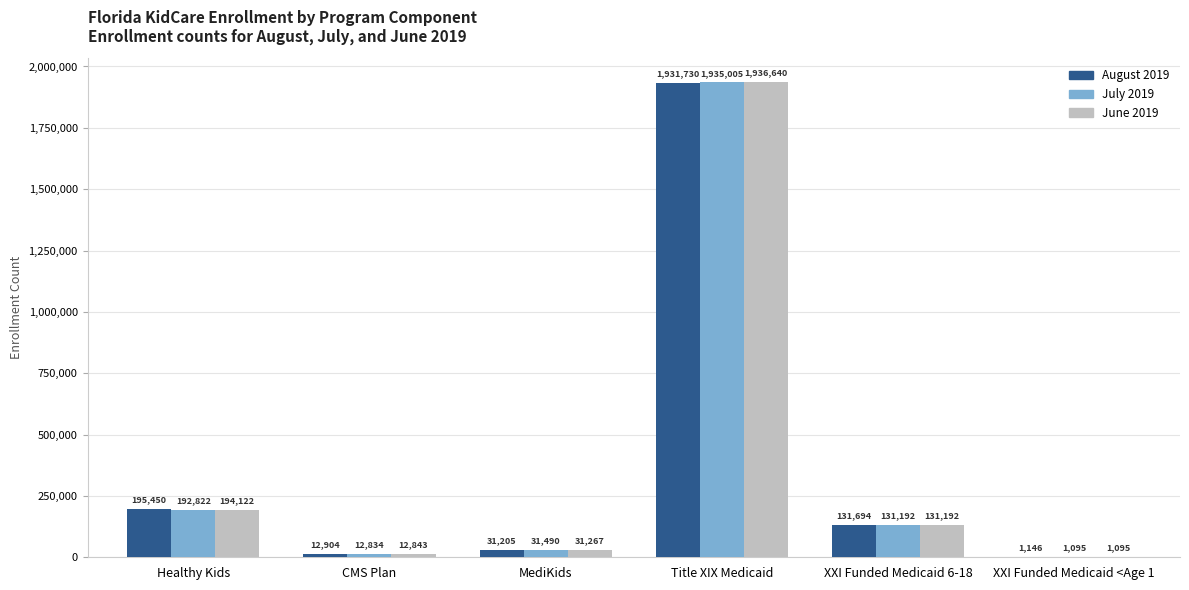

What is the greatest value displayed?

1936640